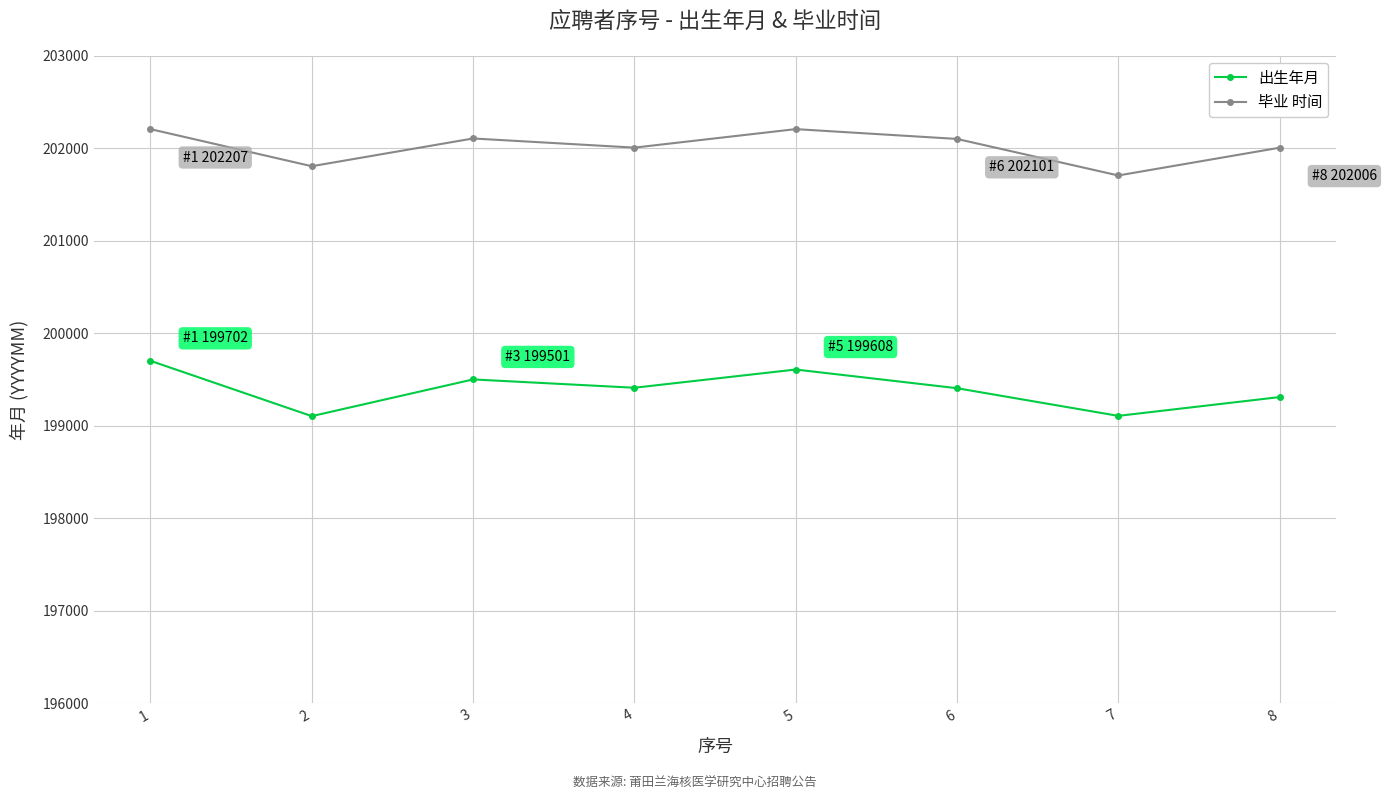

True or false: 毕业 时间 has more than 1 points higher than both neighbors.

True